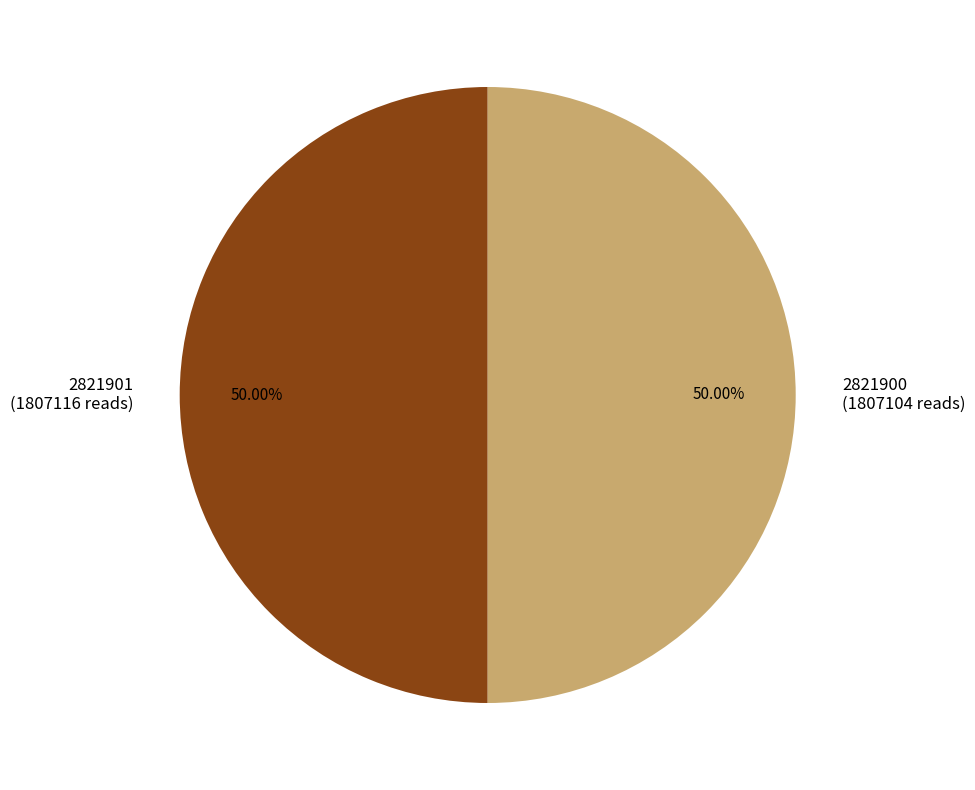

What is the ratio of the value at 2821900 (1807104 reads) to the value at 2821901 (1807116 reads)?

1.0